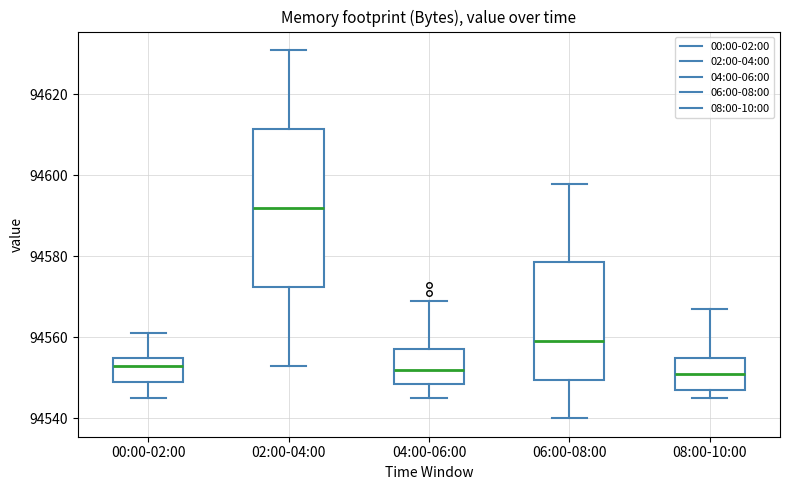

Reading left to right, transcribe this box plot: for each box, give where its median line is, the range the box spans, and where its two whiskers end, as read against the y-axis. The values are not printed on the chart, so give them approximately, as read against the axis.

00:00-02:00: median 94554, box 94550 to 94556, whiskers 94546 to 94562
02:00-04:00: median 94592, box 94572 to 94612, whiskers 94554 to 94632
04:00-06:00: median 94552, box 94548 to 94558, whiskers 94546 to 94570
06:00-08:00: median 94560, box 94550 to 94578, whiskers 94540 to 94598
08:00-10:00: median 94552, box 94548 to 94556, whiskers 94546 to 94568